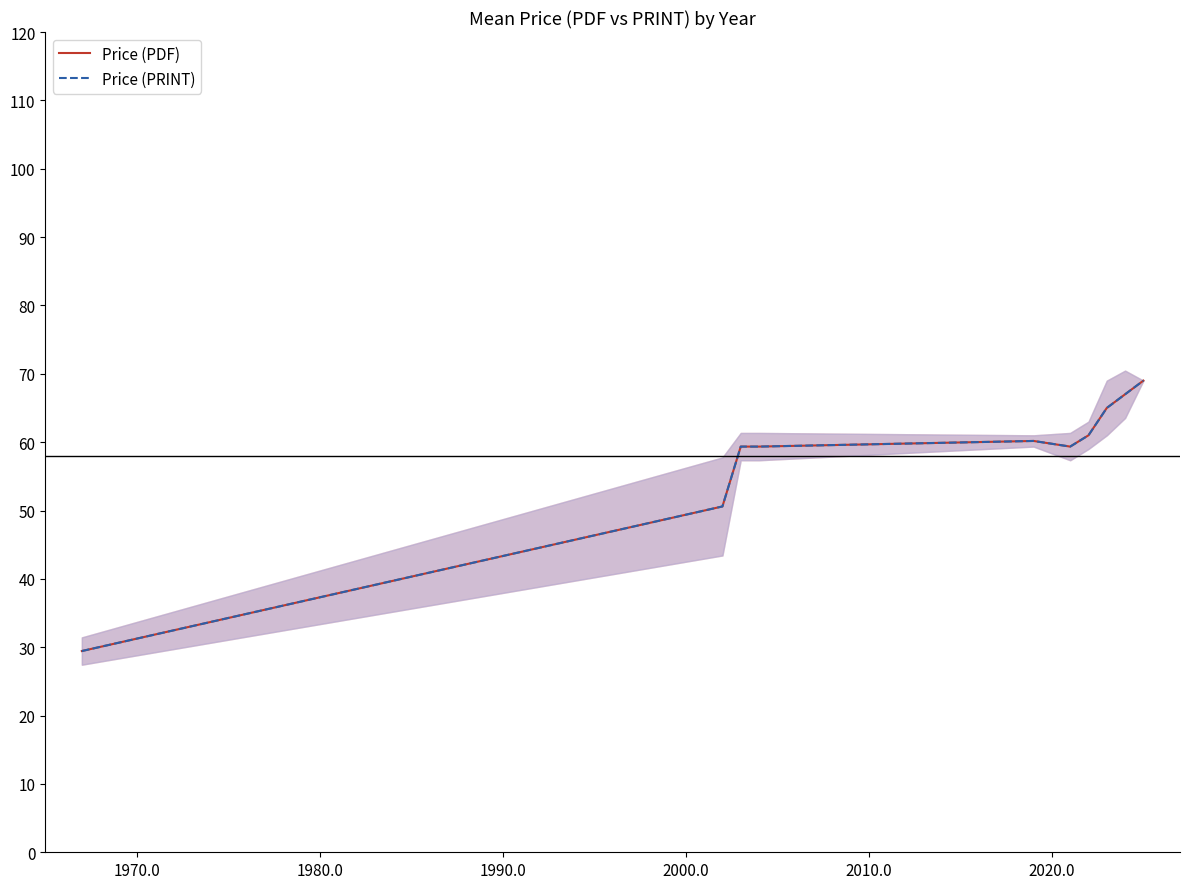

How many lines are shown in the chart?

2